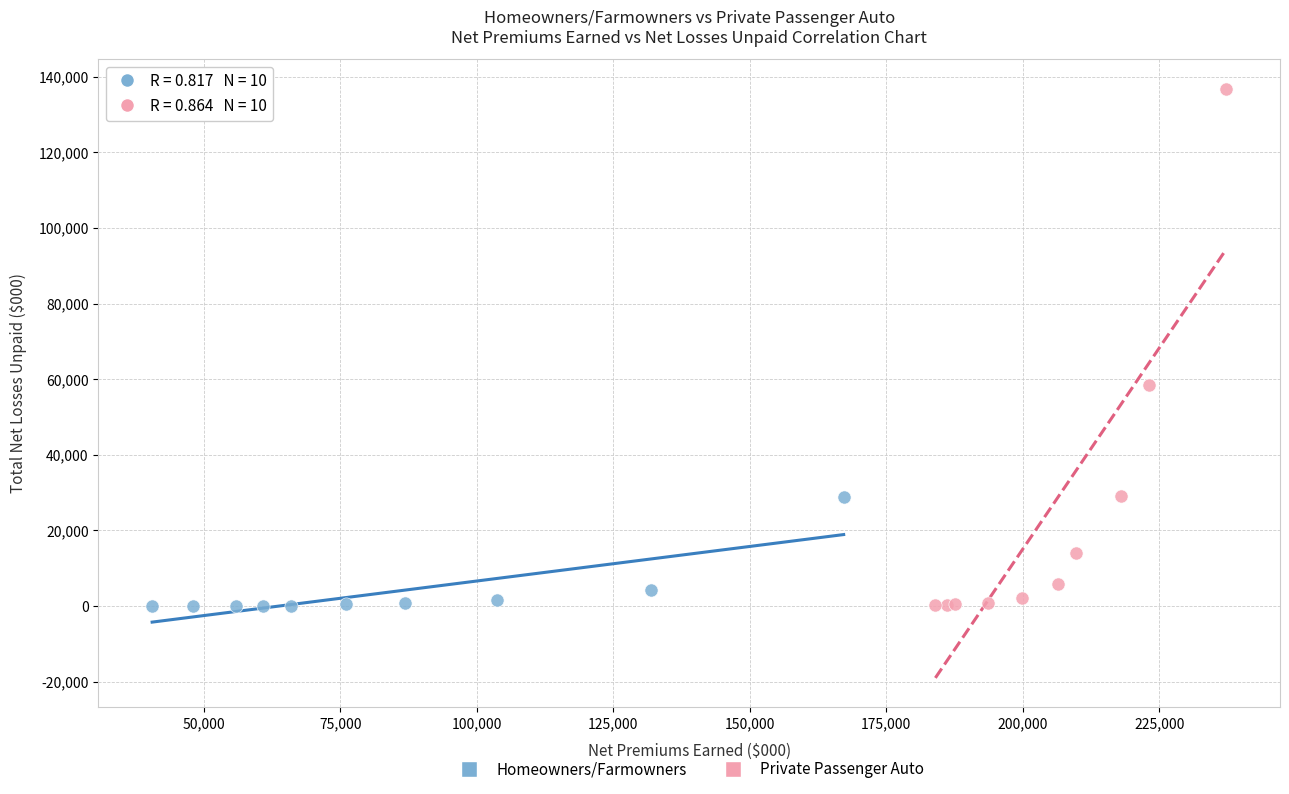

What are all the series names shown in the legend?

Homeowners/Farmowners, Private Passenger Auto